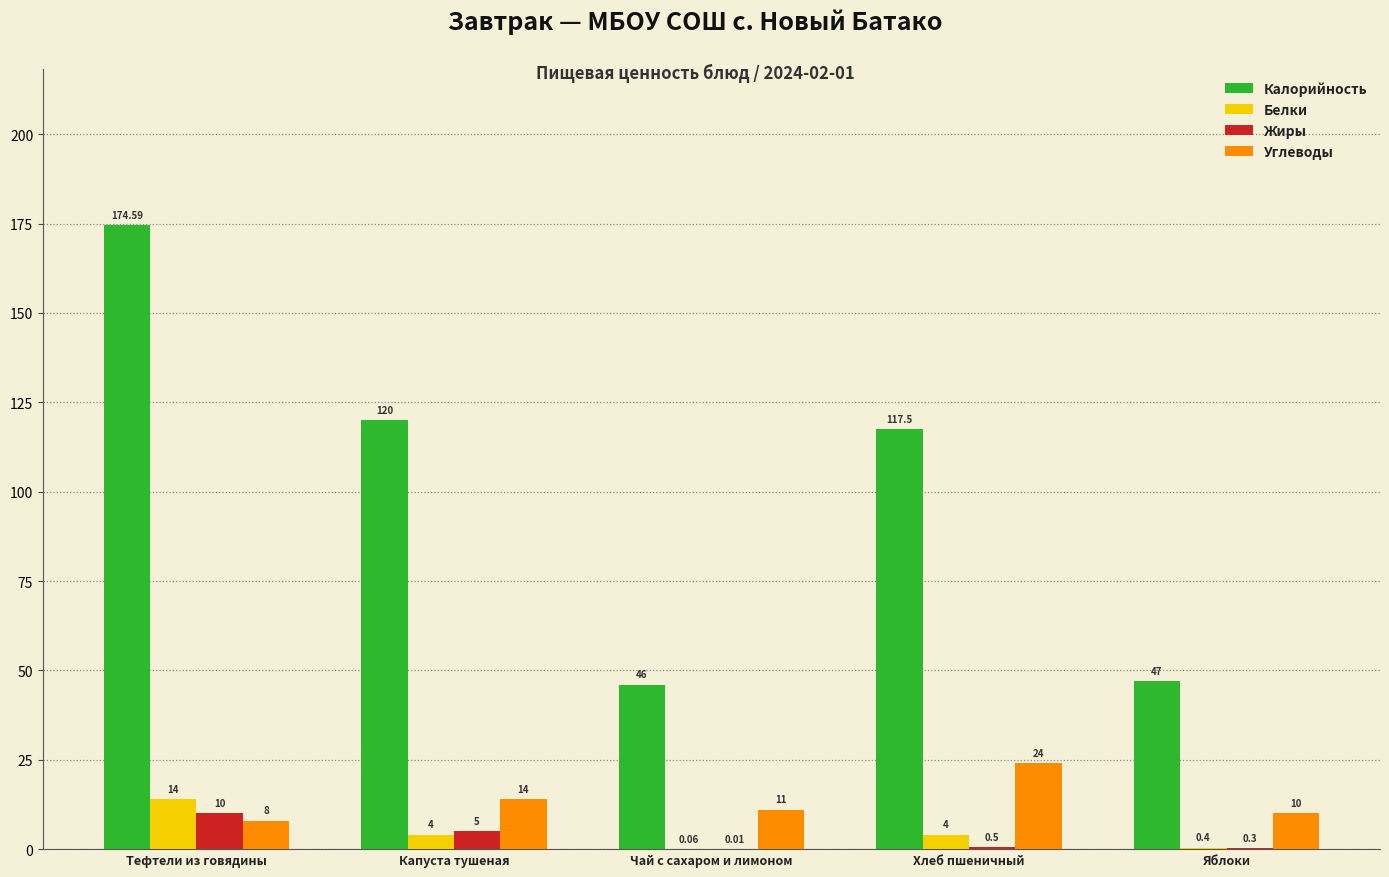

Is it true that Углеводы equals 11.0 at Чай с сахаром и лимоном?

True